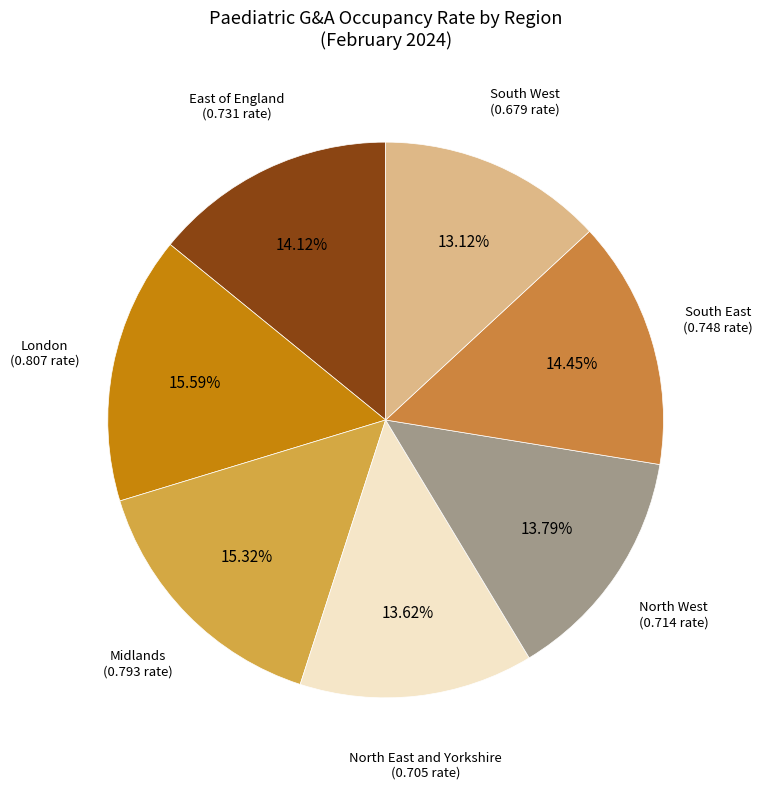

Which has a higher value, London or South West?

London